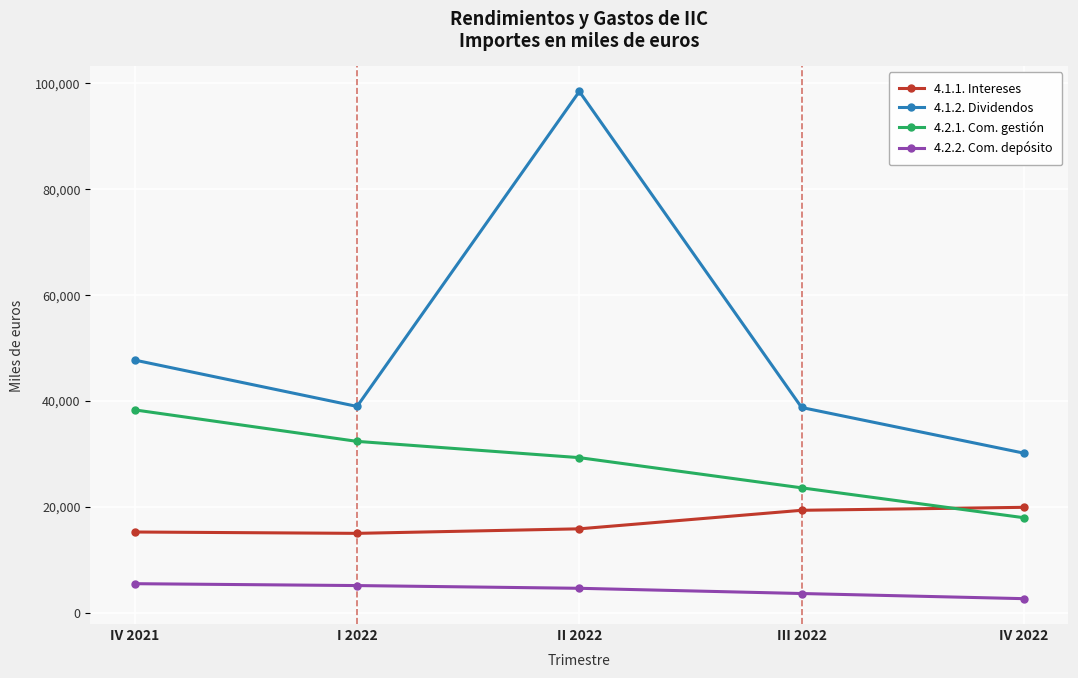

Rank the series by their maximum value, from highest to lowest.

4.1.2. Dividendos, 4.2.1. Com. gestión, 4.1.1. Intereses, 4.2.2. Com. depósito